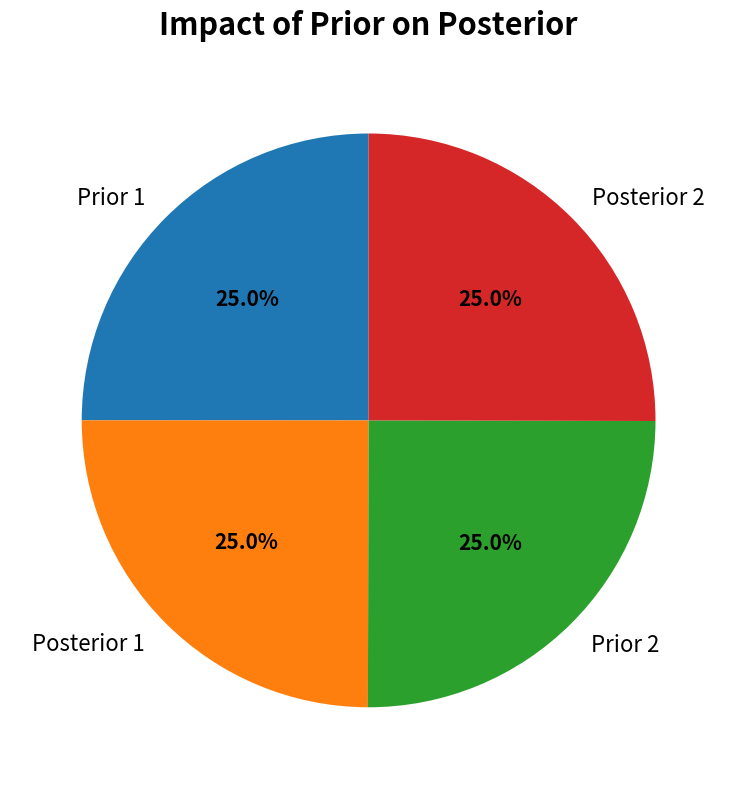

Is there a majority slice in this chart?

No